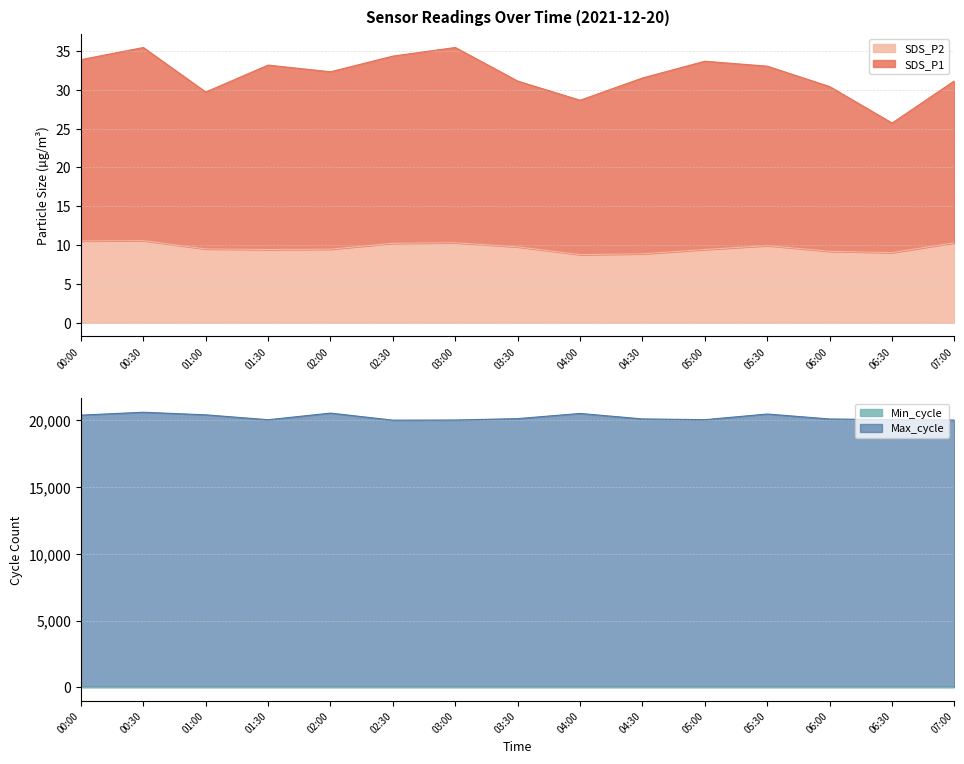

The value of SDS_P2 at 01:00 is 5.4. True or false?

False